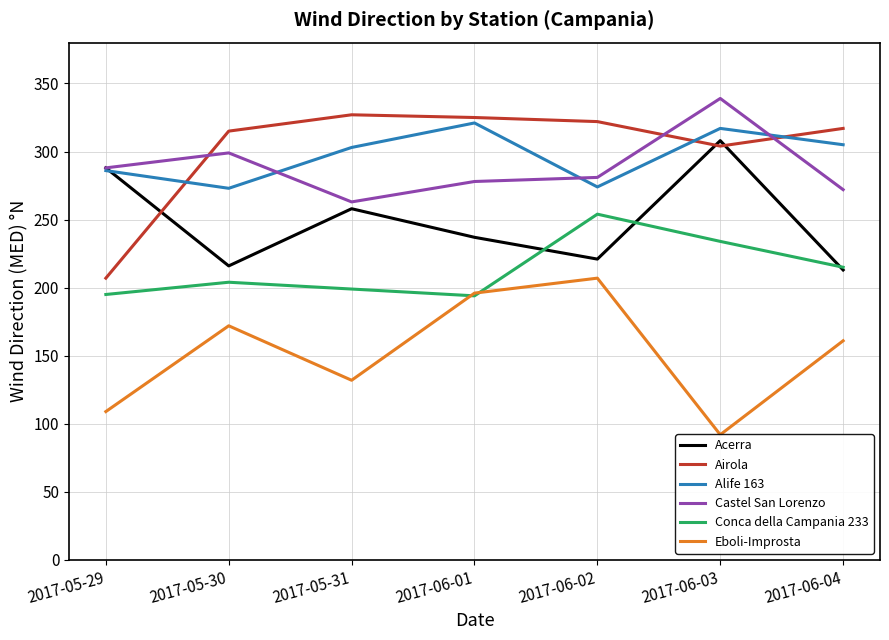

What is the label of the 7th point from the left?

2017-06-04